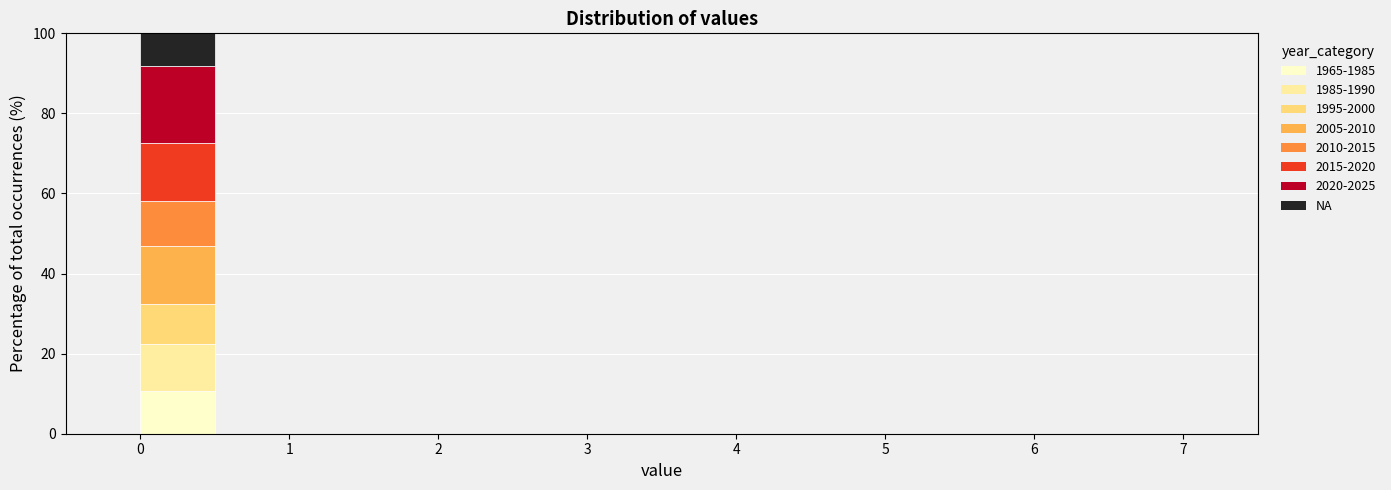

Reading left to right, transcribe this chart: for each stacked bar, give the range it covers on the x-axis and its total height. The values are not printed on the chart, so give them approximately, as read against the axis.

-0.5 to 0.0: 0
0.0 to 0.5: 100
0.5 to 1.0: 0
1.0 to 1.5: 0
1.5 to 2.0: 0
2.0 to 2.5: 0
2.5 to 3.0: 0
3.0 to 3.5: 0
3.5 to 4.0: 0
4.0 to 4.5: 0
4.5 to 5.0: 0
5.0 to 5.5: 0
5.5 to 6.0: 0
6.0 to 6.5: 0
6.5 to 7.0: 0
7.0 to 7.5: 0